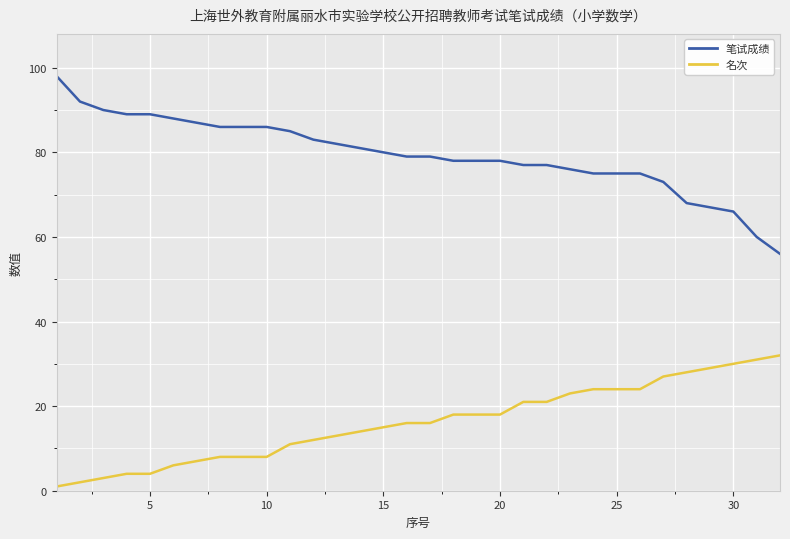

Which series has the largest range (max minus min)?

笔试成绩